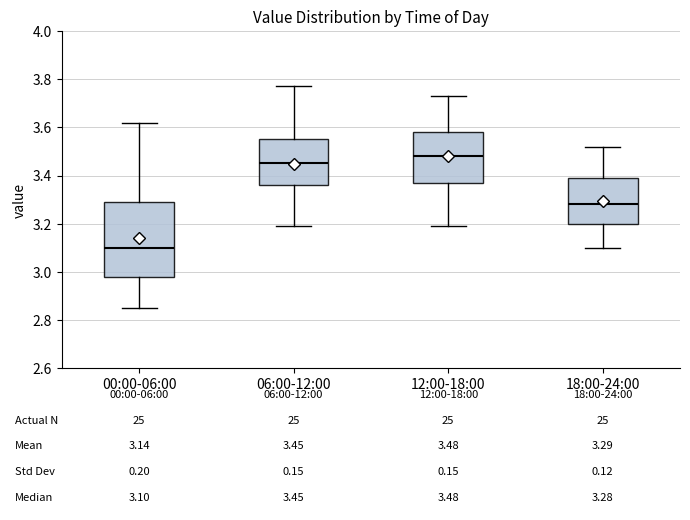

Which box is the tallest, from its lower edge to its upper edge?

00:00-06:00